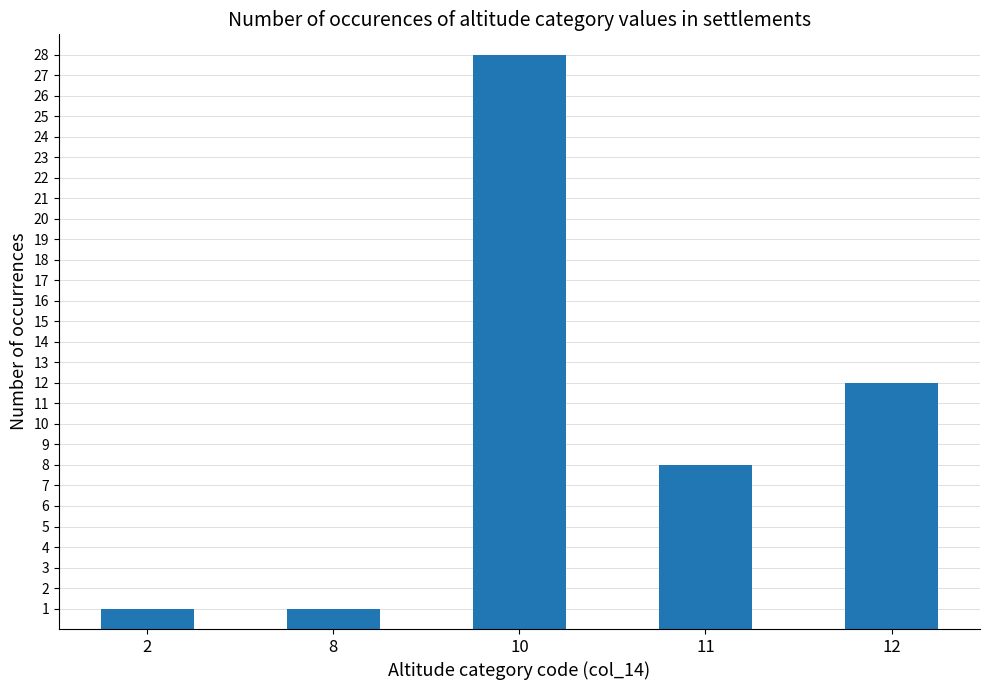

What is the greatest value displayed?

28